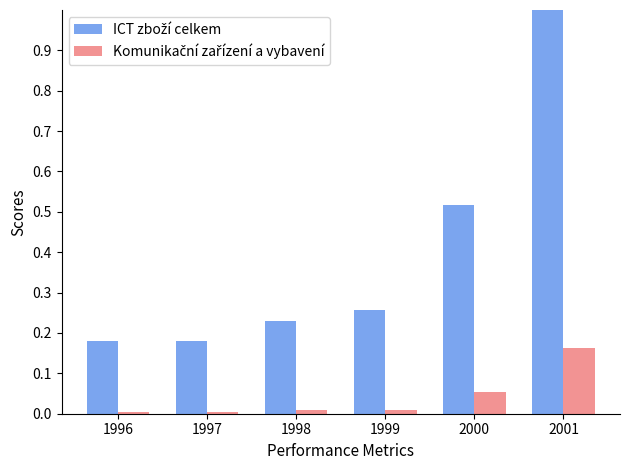

How many bars are there in each group?

2